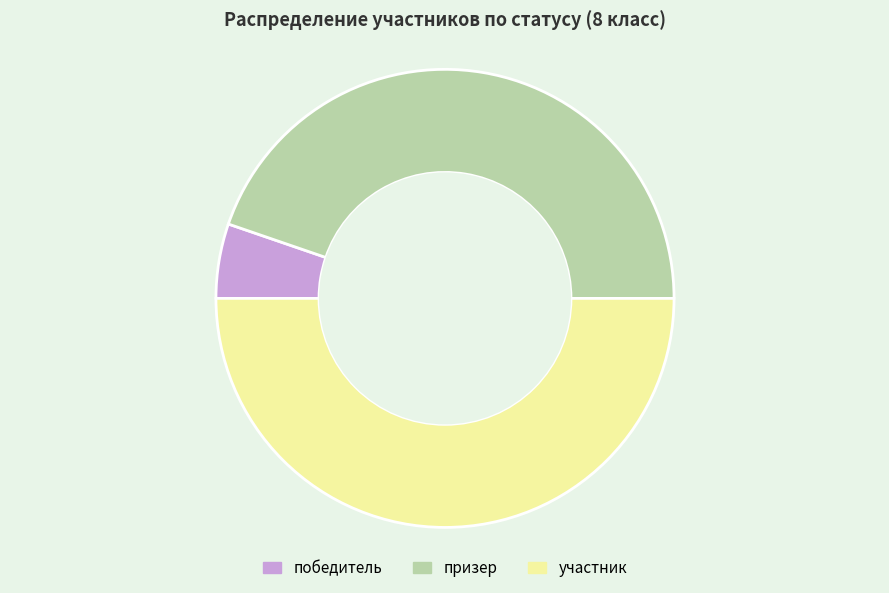

Does победитель represent more than half of the total?

No